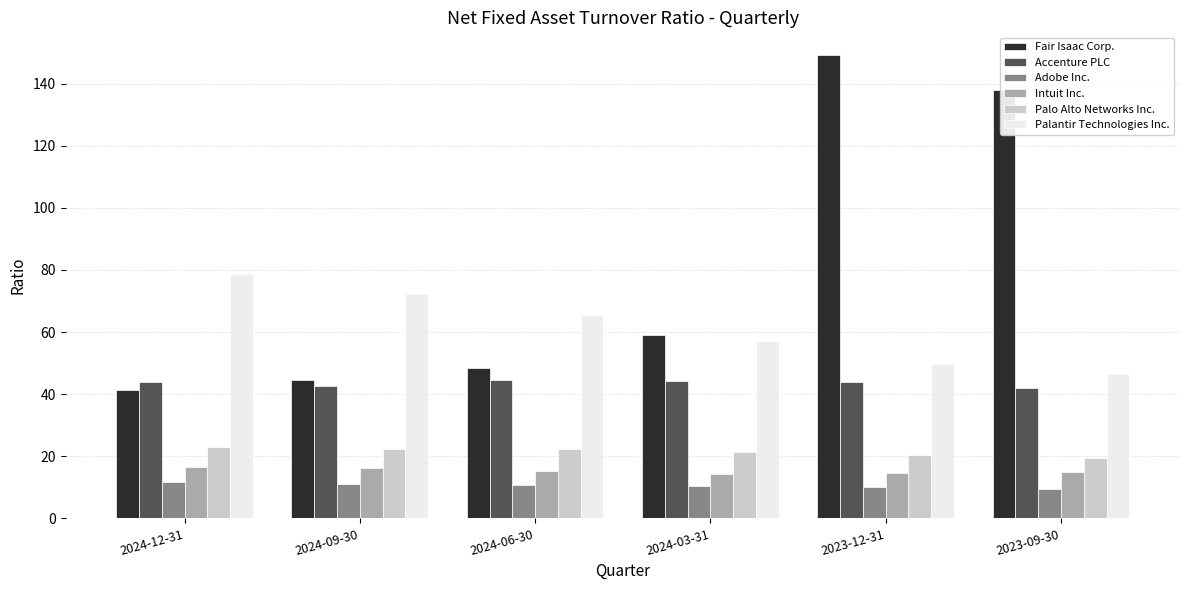

What is the total value across all series at 2024-03-31?

206.3